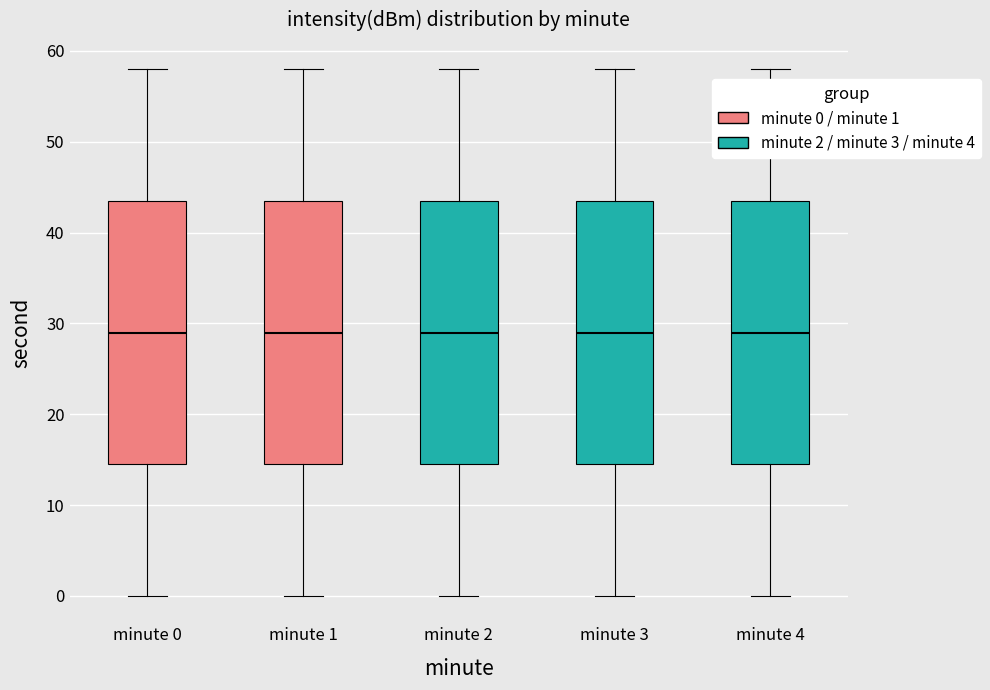

Where does the lower whisker of the box for minute 3 end on the y-axis? The values are not printed on the chart, so give them approximately, as read against the axis.

0